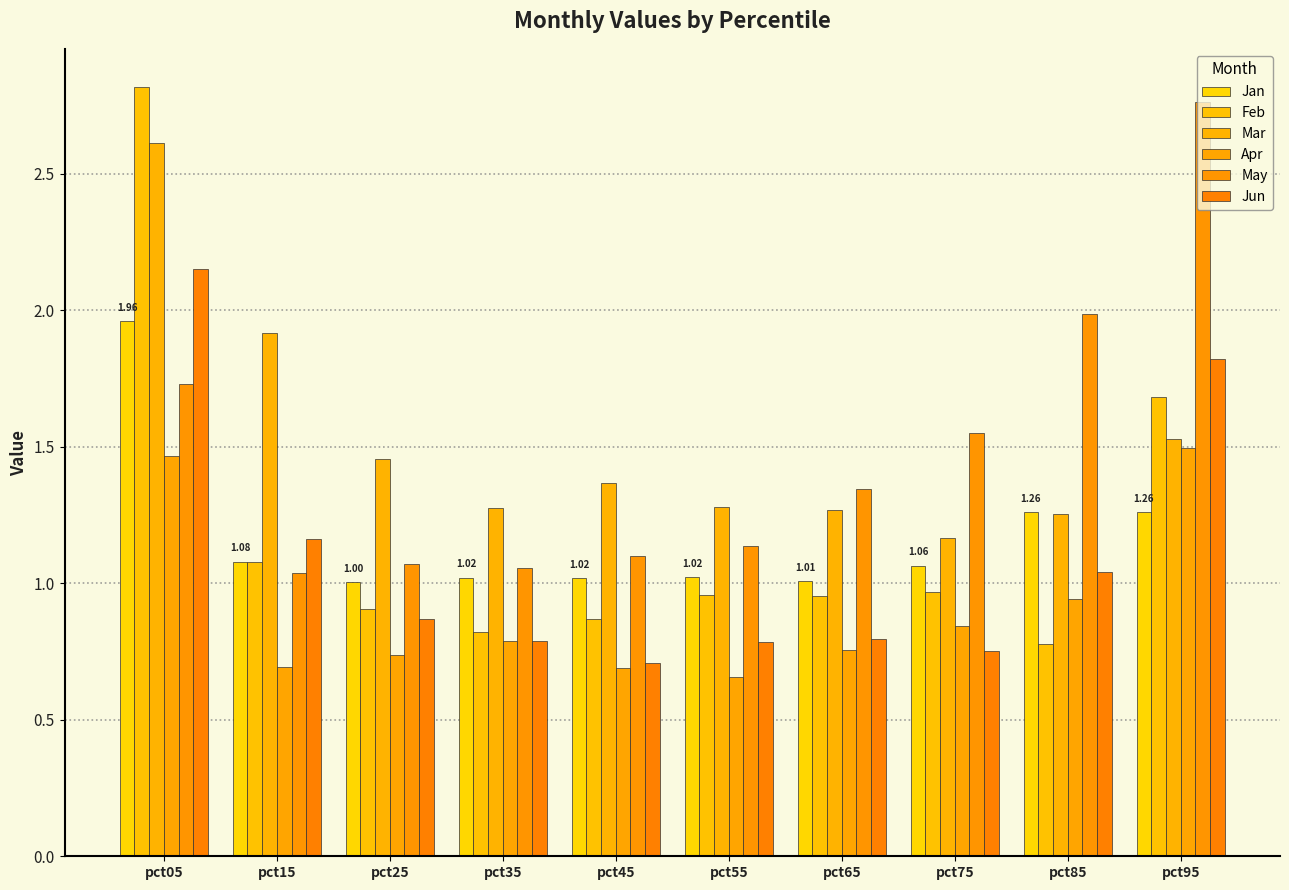

How many bars are there in each group?

6